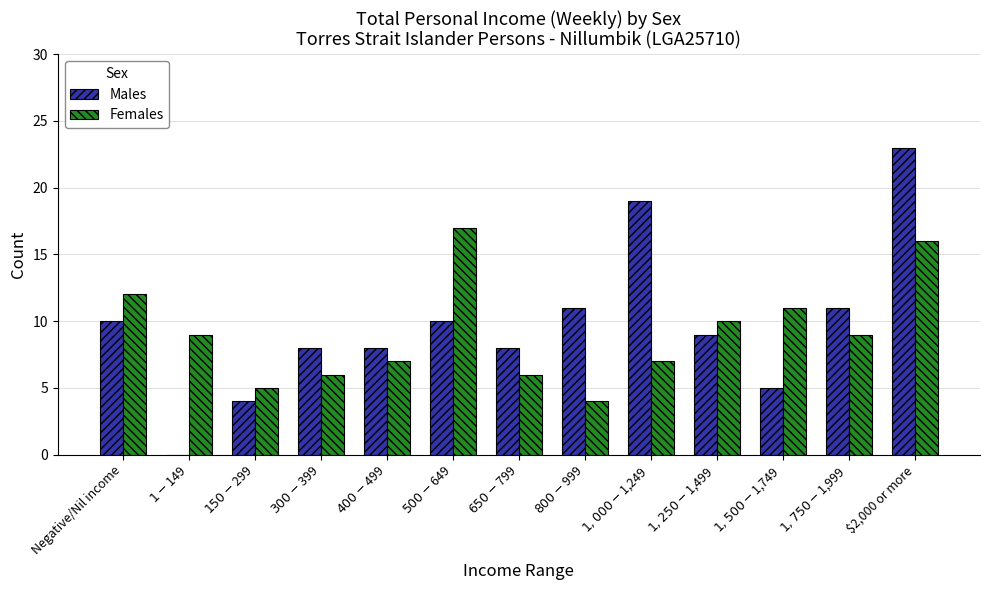

What is the maximum value for Males?

23